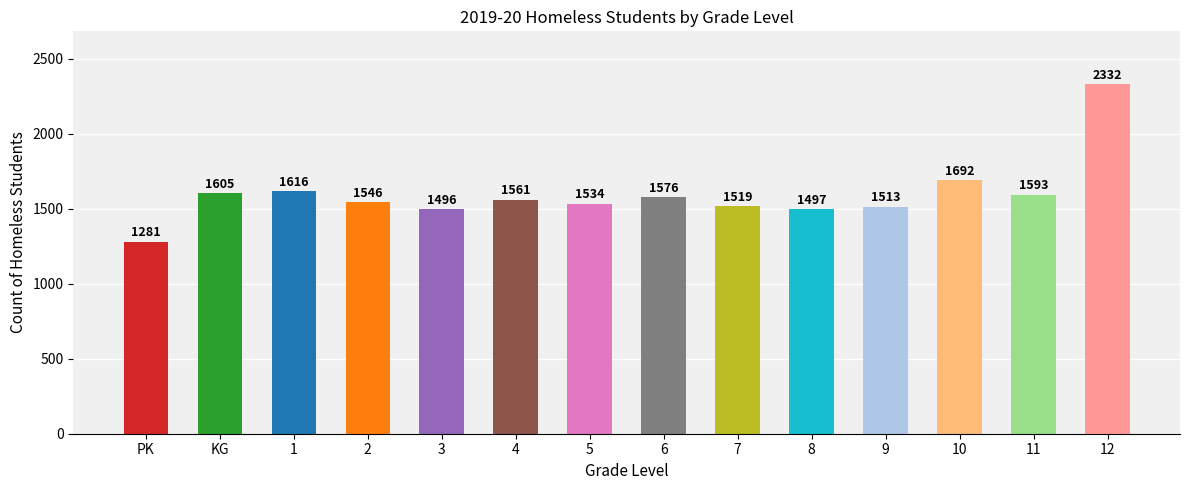

How many series are shown in this chart?

1